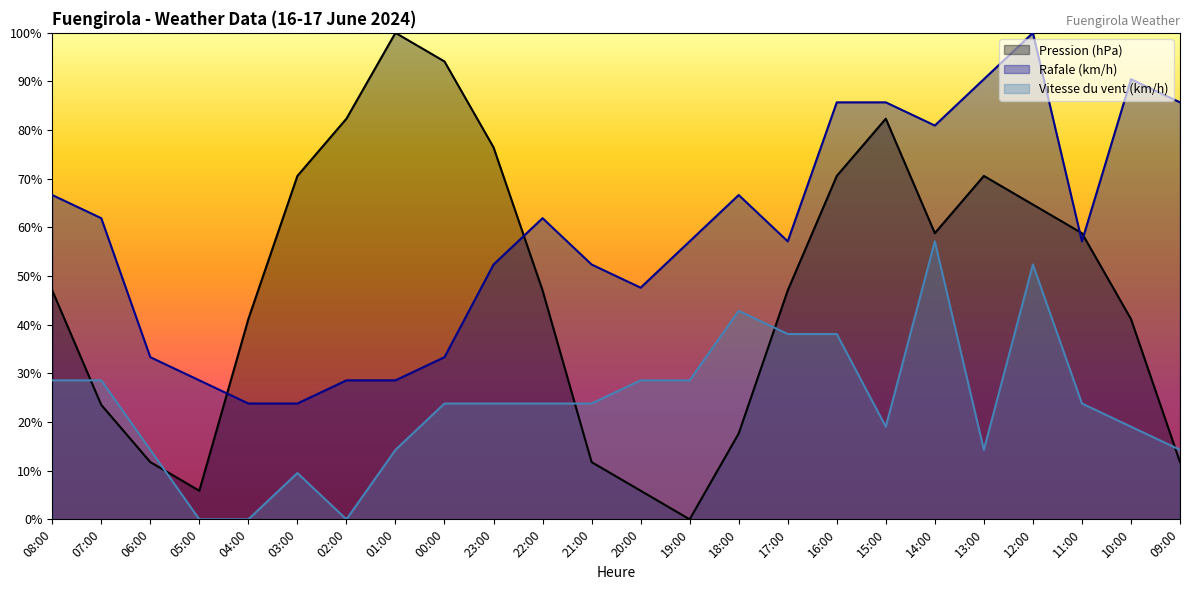

The Pression (hPa) series shows 76.3 at 08:00. True or false?

False